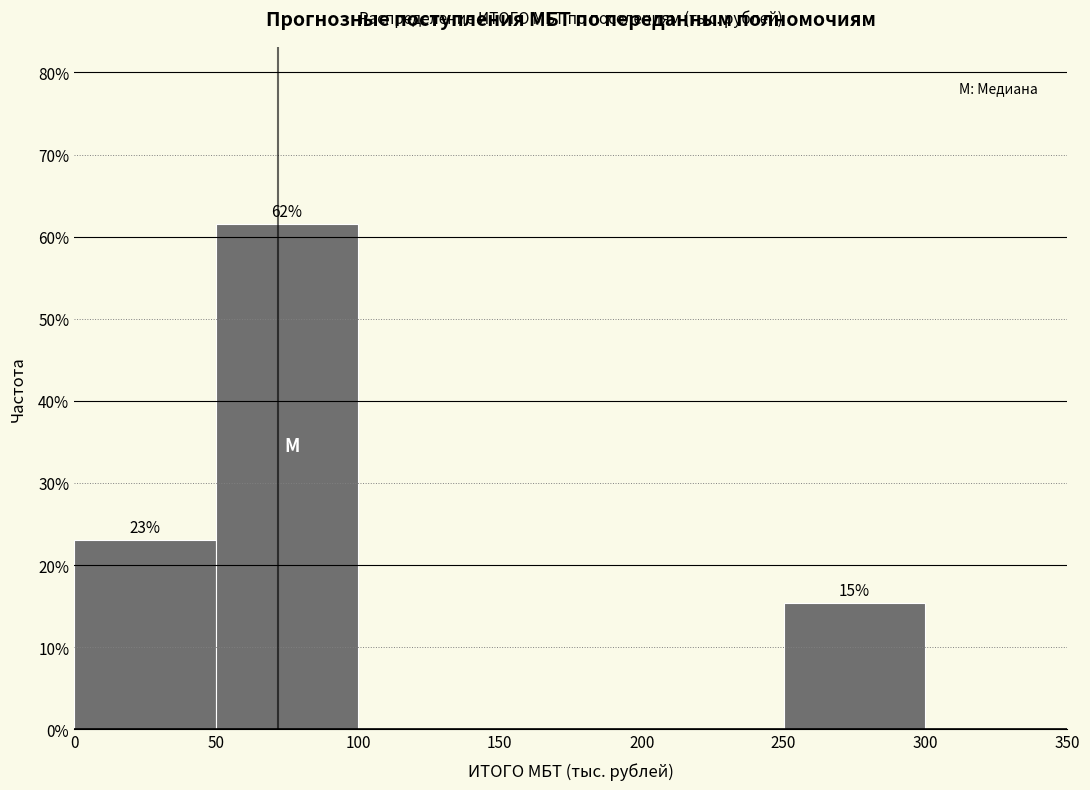

Over which range of the x-axis is the bar tallest?

50 to 100